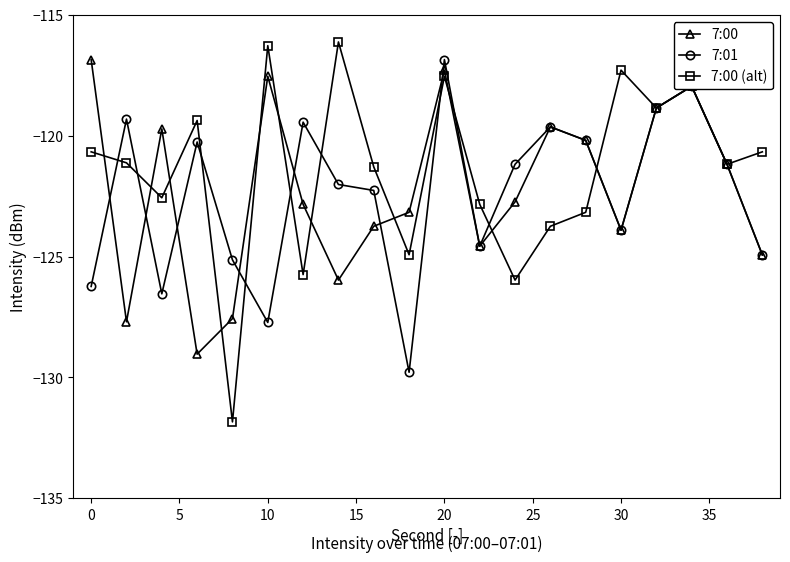

What is the maximum value for 7:00?

-116.8